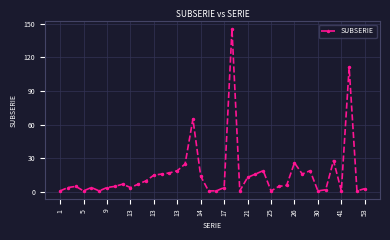

True or false: there are more than 2 points higher than both neighbors.

True